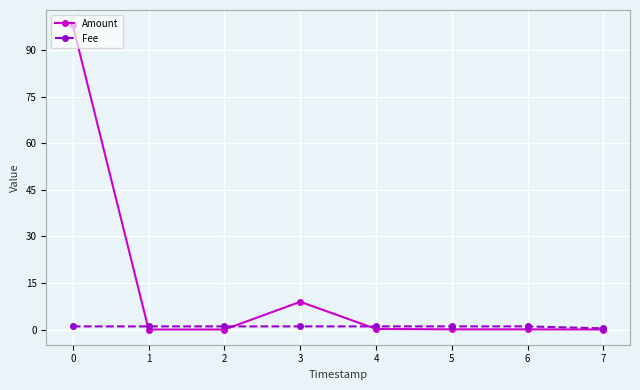

List the series in order of their peak value, highest first.

Amount, Fee